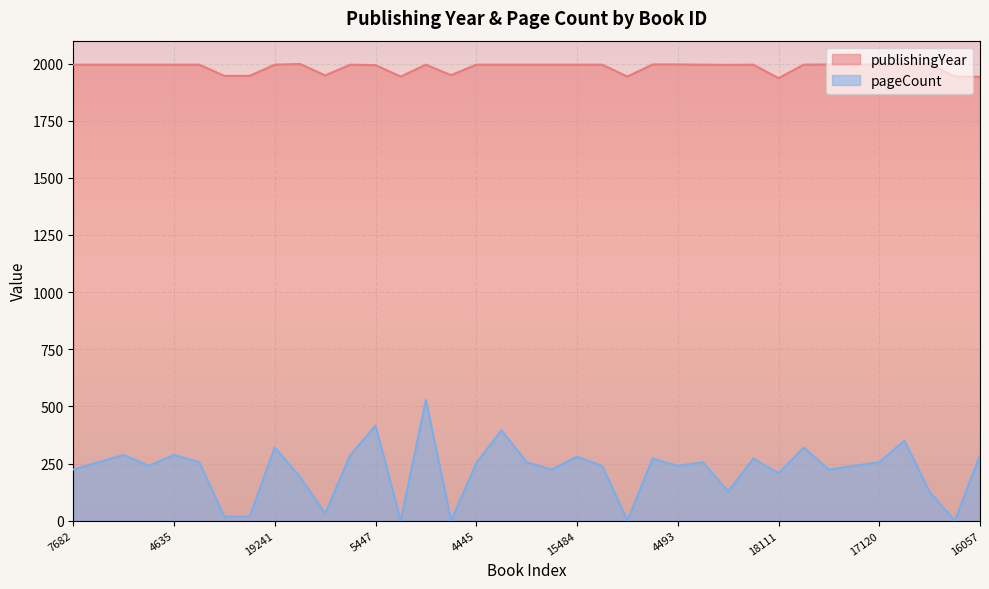

What is the spread (max minus min) of values at 19241?

1675